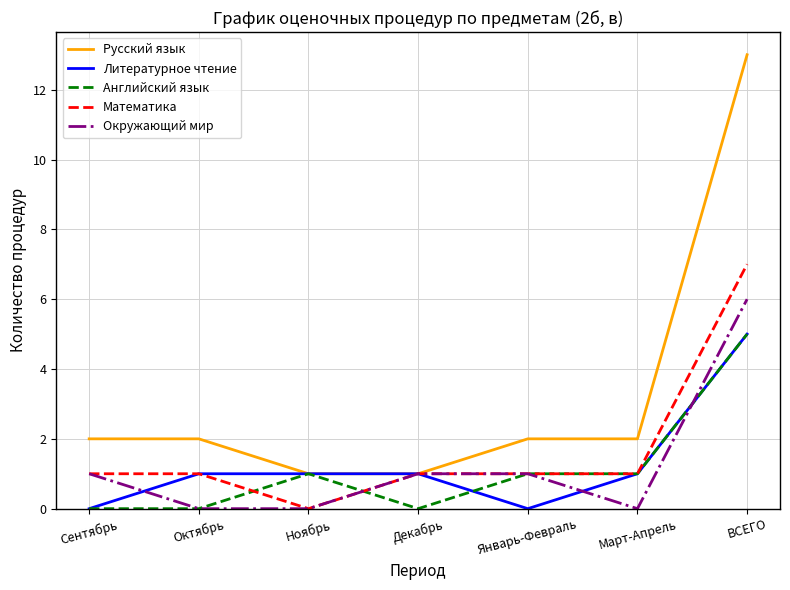

Is it true that Русский язык equals 1 at Декабрь?

True